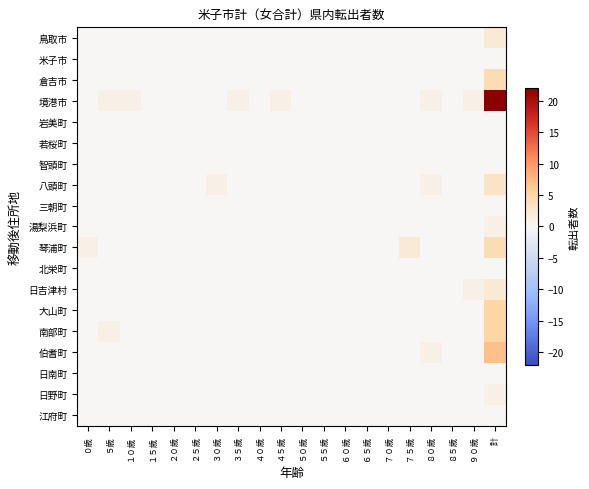

At which category is the sum across all series the highest?

計